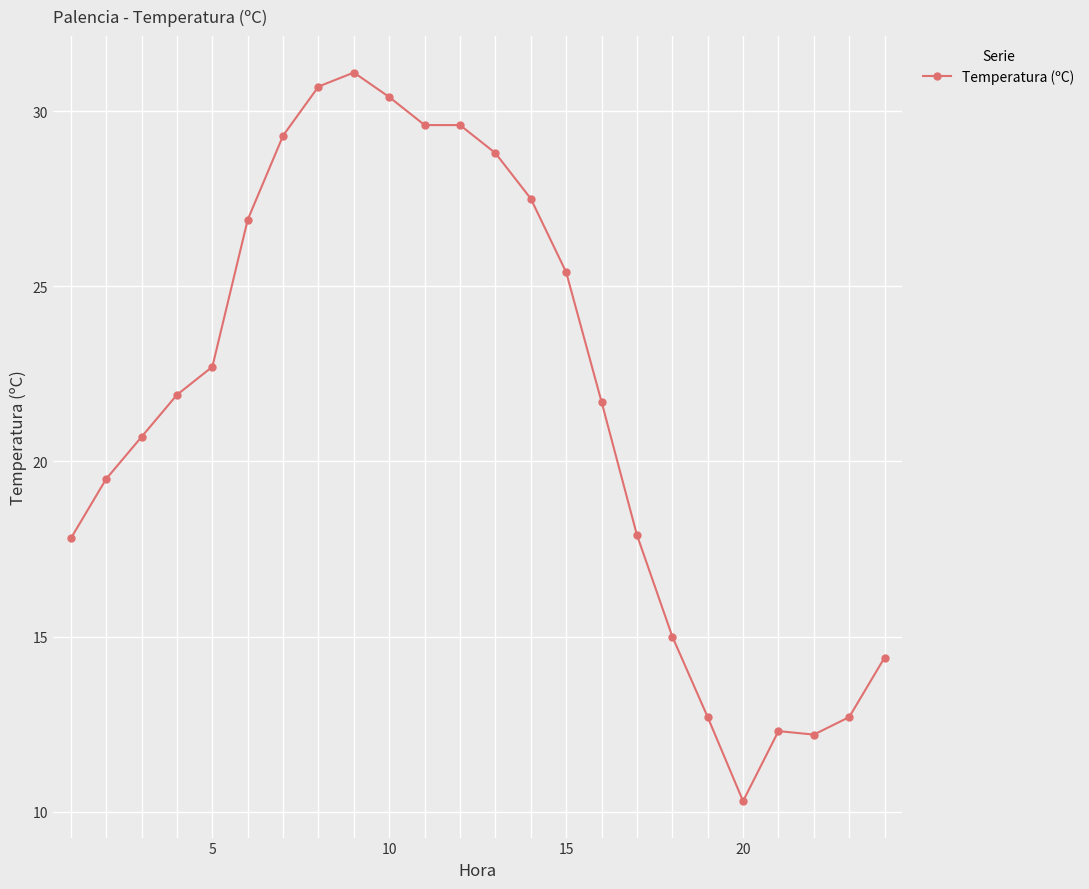

What is the minimum value shown in the chart?

10.3